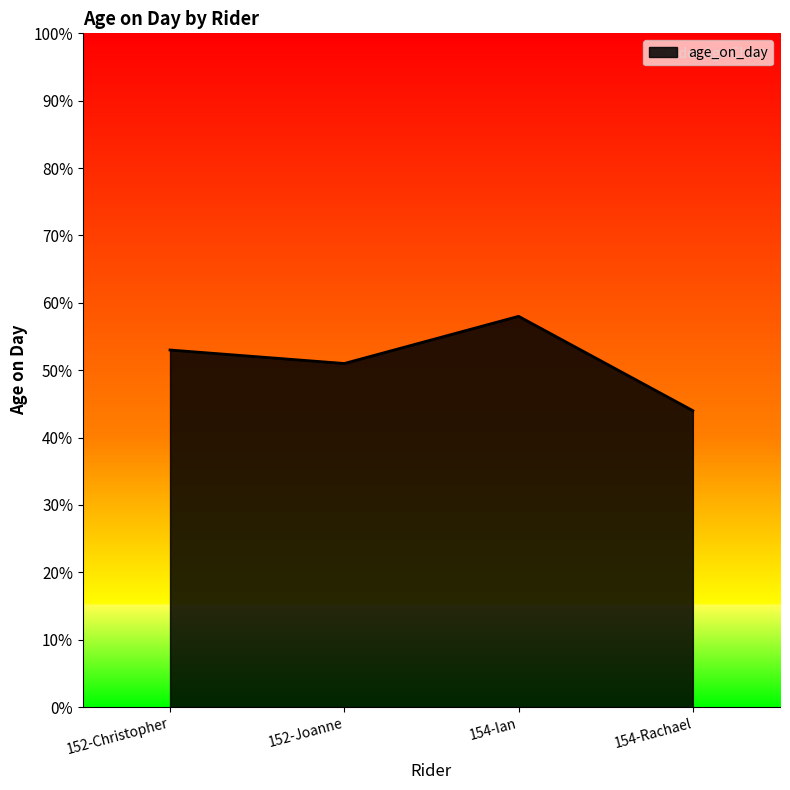

Read the value at 154-Ian, to the nearest 5.

60